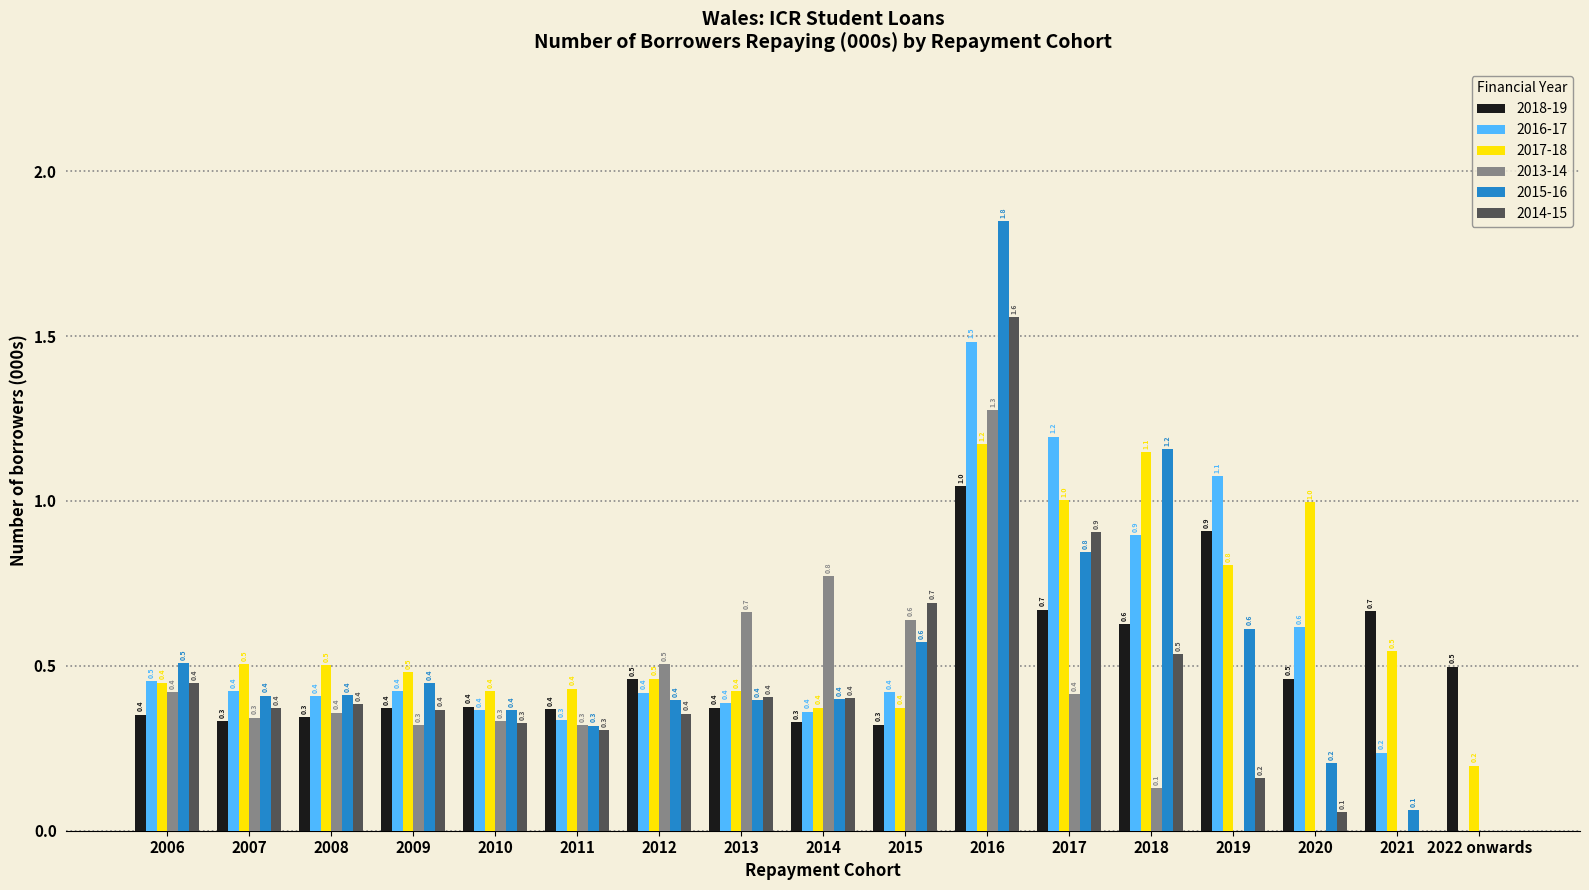

The 2016-17 series shows 0.4 at 2013. True or false?

True